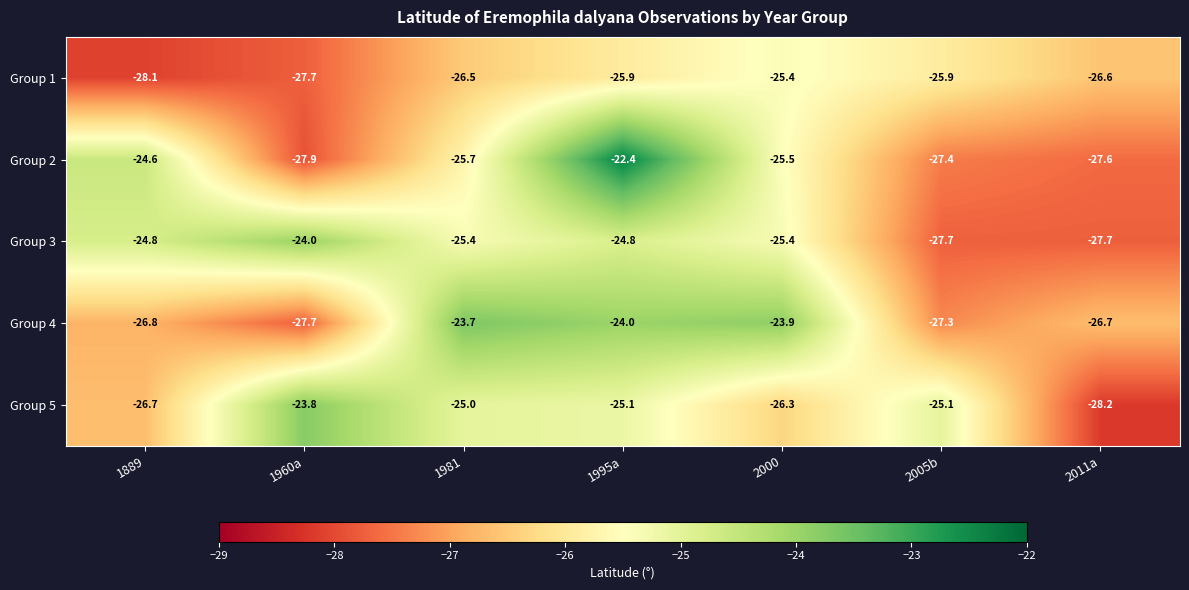

True or false: Group 1 has a value of -6.1 at 1889.

False